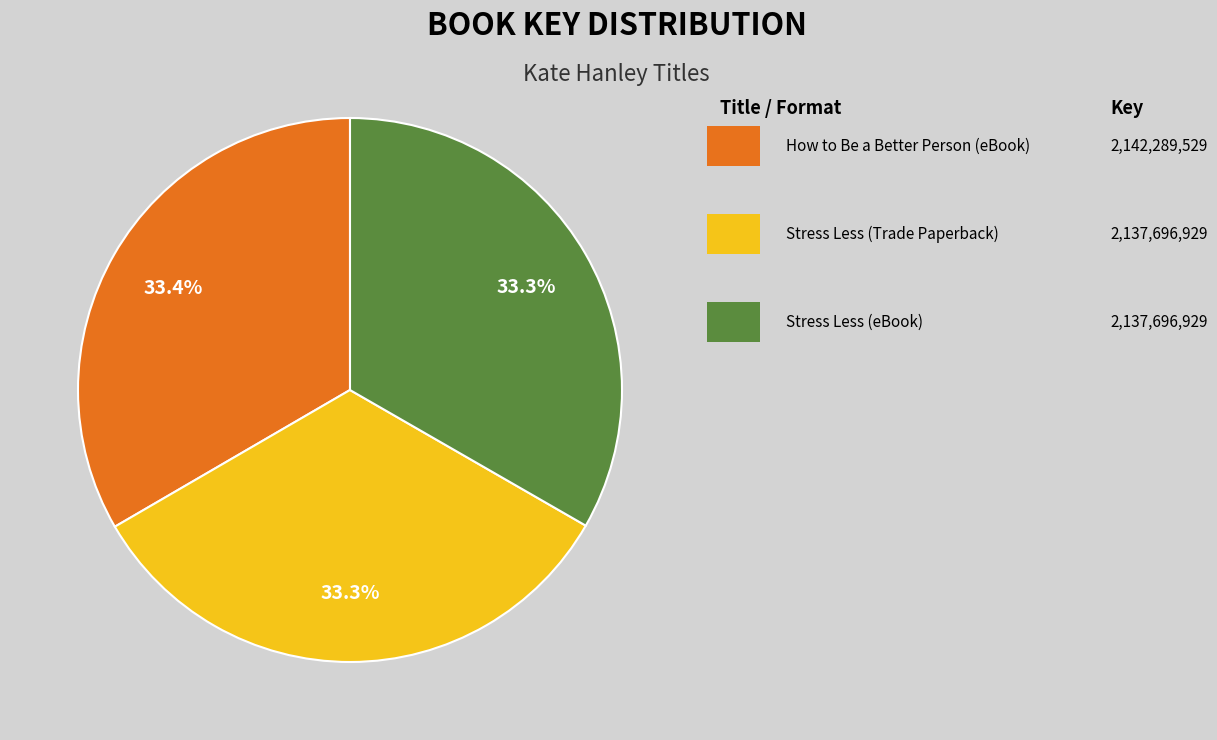

Does any single category account for the majority?

No